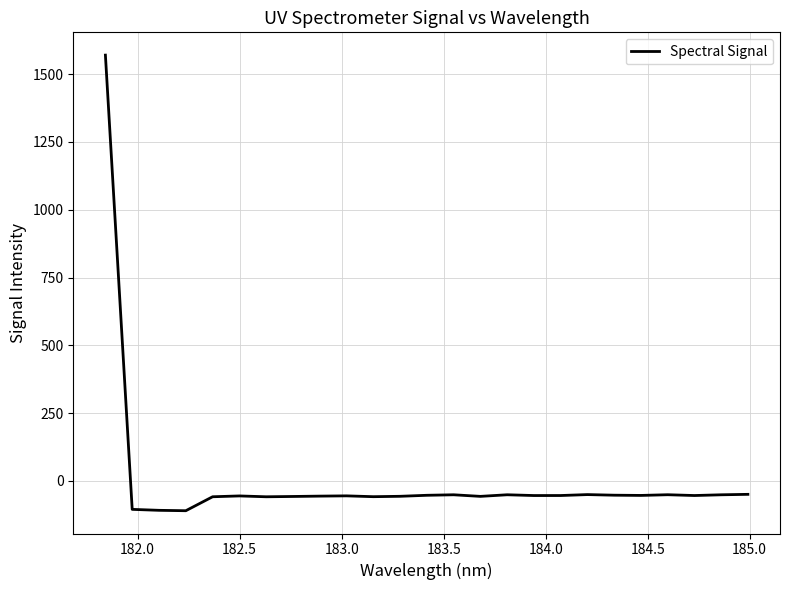

What is the minimum value shown in the chart?

-110.1